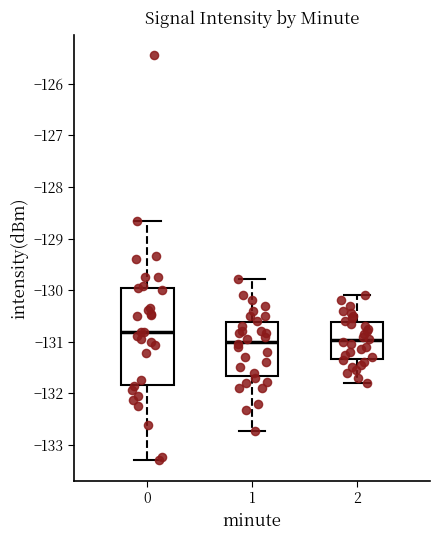

Where does the upper whisker of the box at x = 0 end on the y-axis? The values are not printed on the chart, so give them approximately, as read against the axis.

-128.7